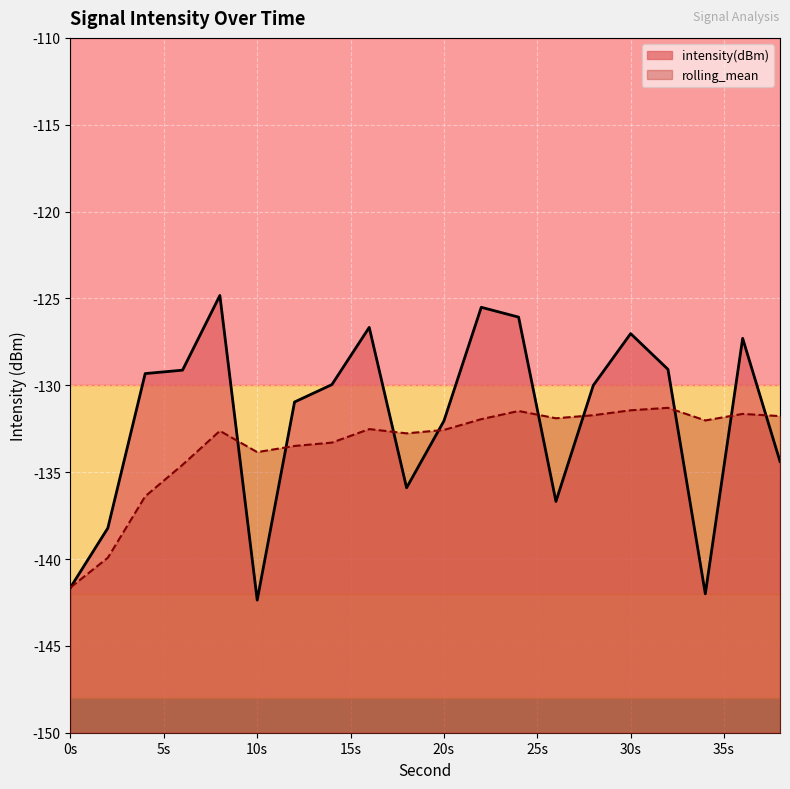

Which series has the widest spread of values?

intensity(dBm)